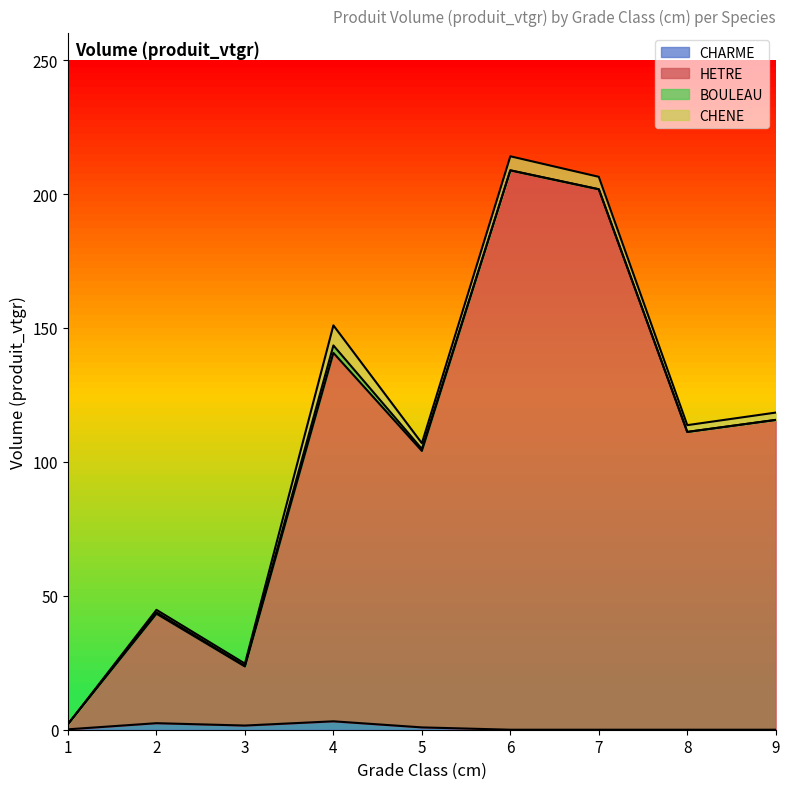

How many lines are shown in the chart?

4